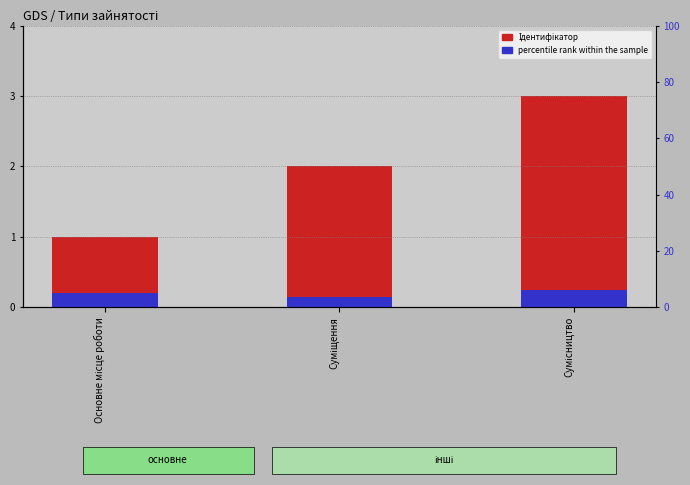

At Сумісництво, list the series in order from largest to smallest.

Ідентифікатор, percentile rank within the sample